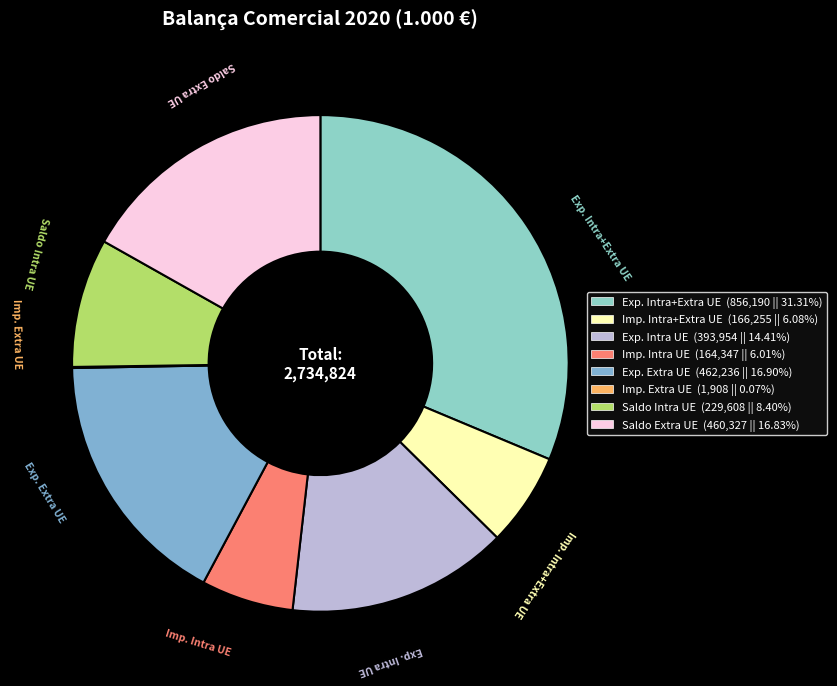

How many slices are in this pie chart?

8